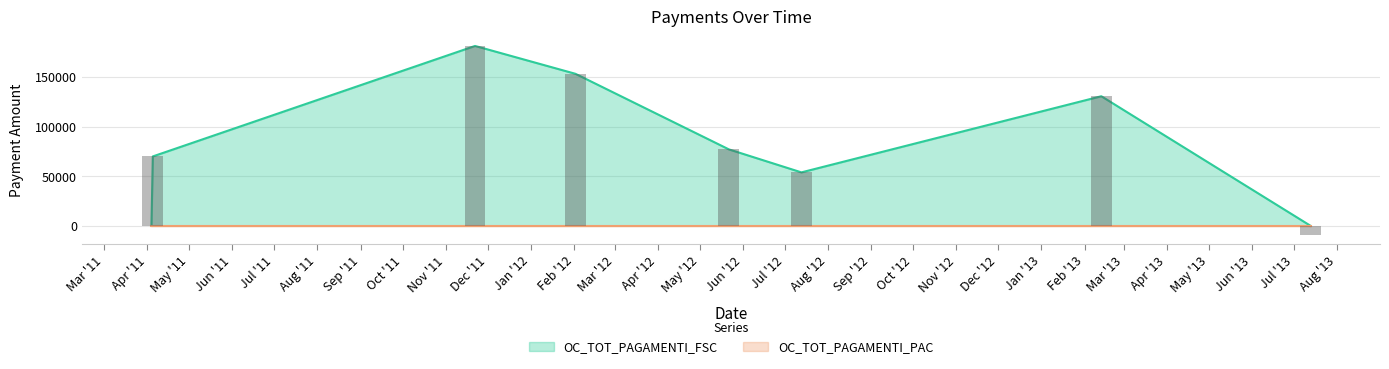

List the labels in order of value, smallest first.

13/07/2013, 04/04/2011, 13/07/2012, 05/04/2011, 22/05/2012, 13/02/2013, 02/02/2012, 22/11/2011